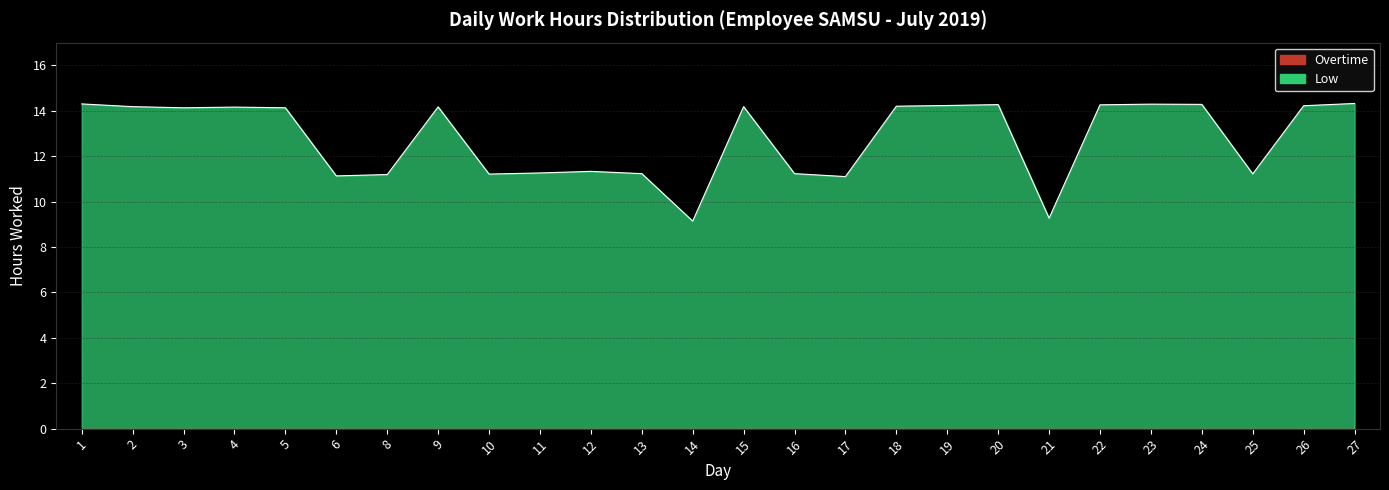

How many interior local peaks (higher than both neighbors) does the data have?

6